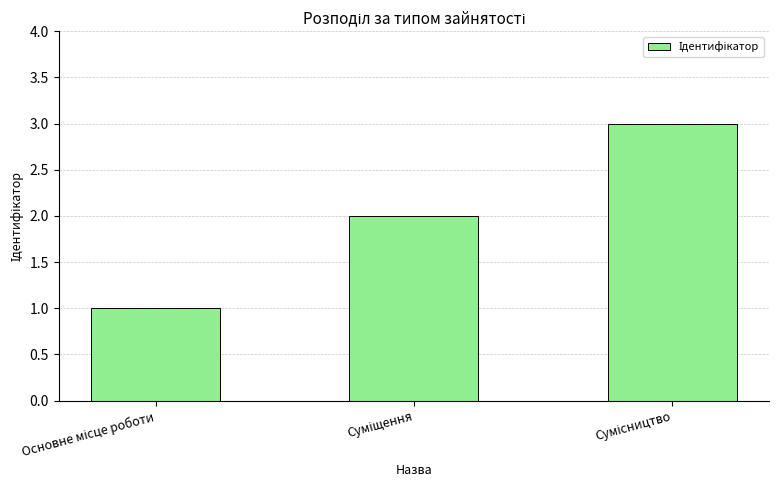

Does the chart contain any negative values?

No